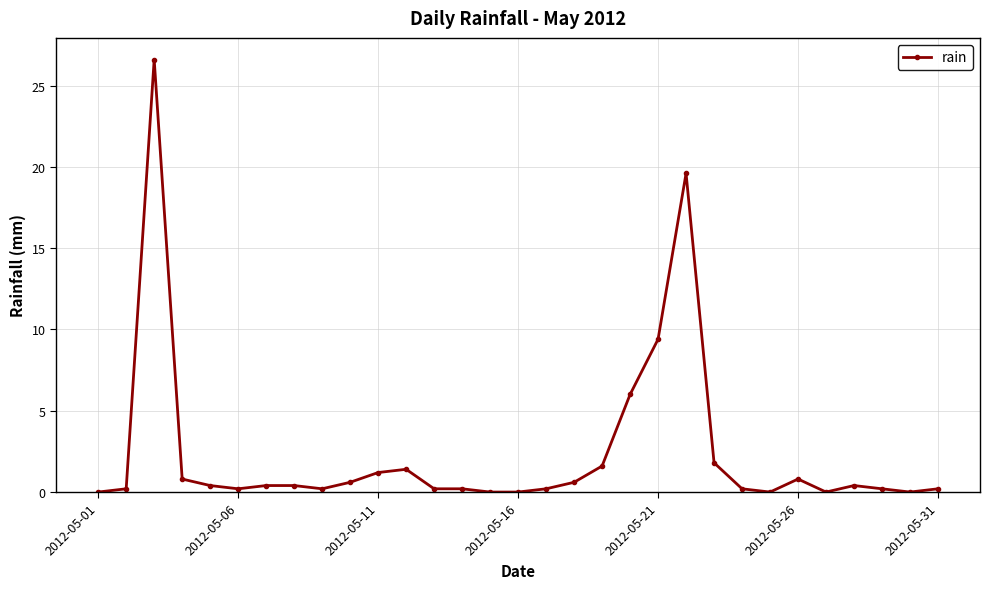

True or false: the data has more than 2 interior local peaks.

True